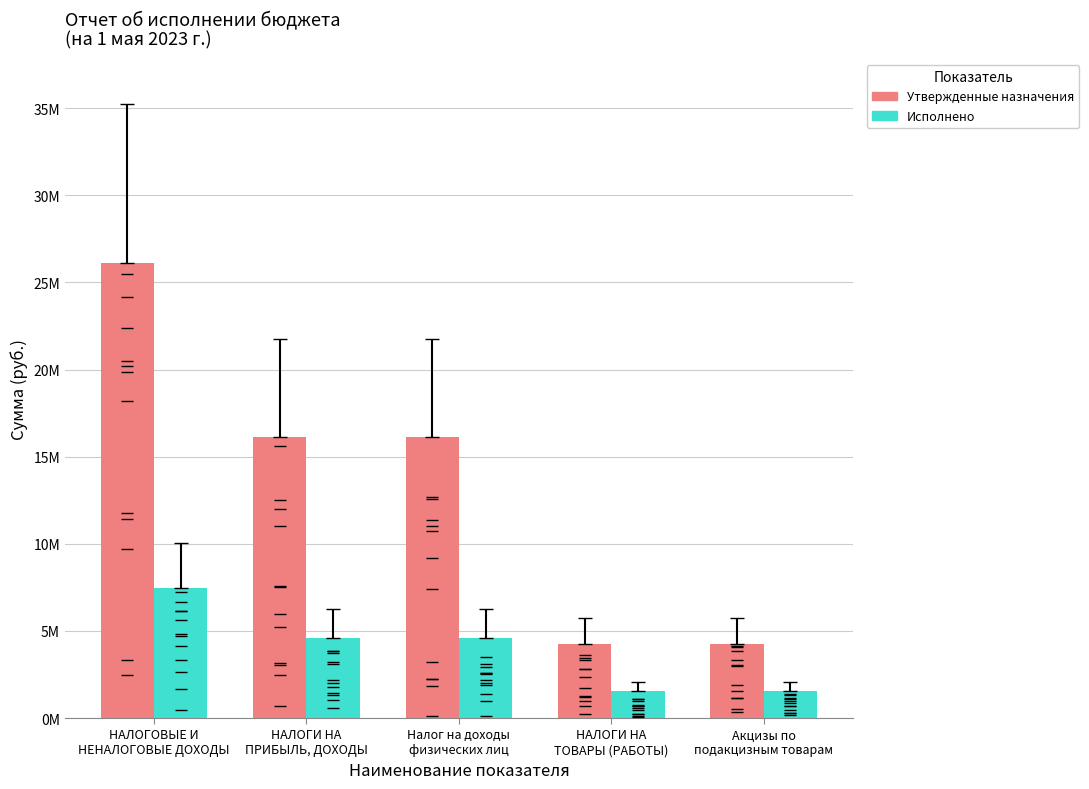

True or false: Утвержденные назначения has a value of 26090000.0 at НАЛОГОВЫЕ И
НЕНАЛОГОВЫЕ ДОХОДЫ.

True